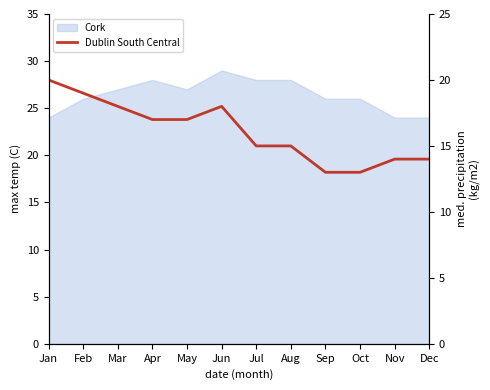

What is the difference between the maximum and minimum values?

7